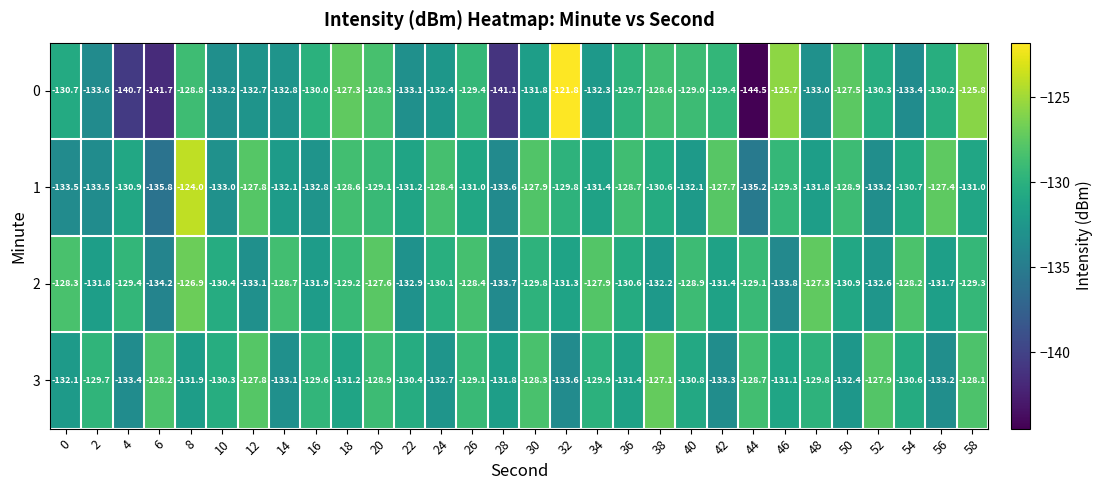

What is the difference between the maximum and minimum values in the 1 series?

11.8